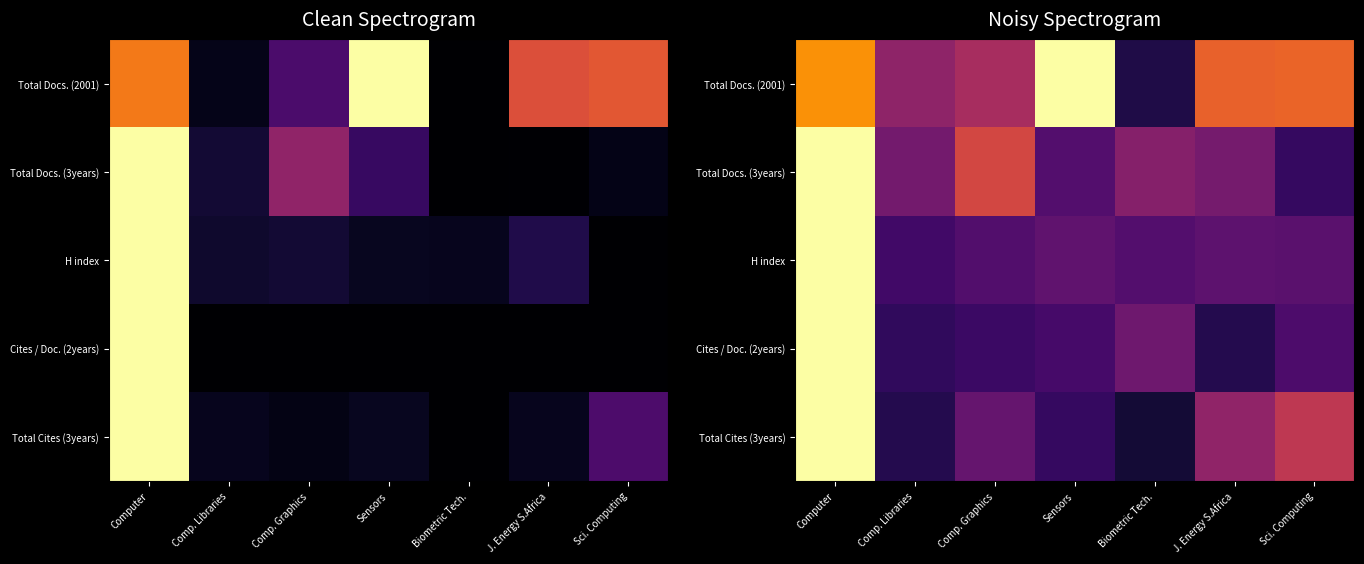

At Comp. Graphics, list the series in order from largest to smallest.

Total Docs. (3years), Total Docs. (2001), Total Cites (3years), H index, Cites / Doc. (2years)